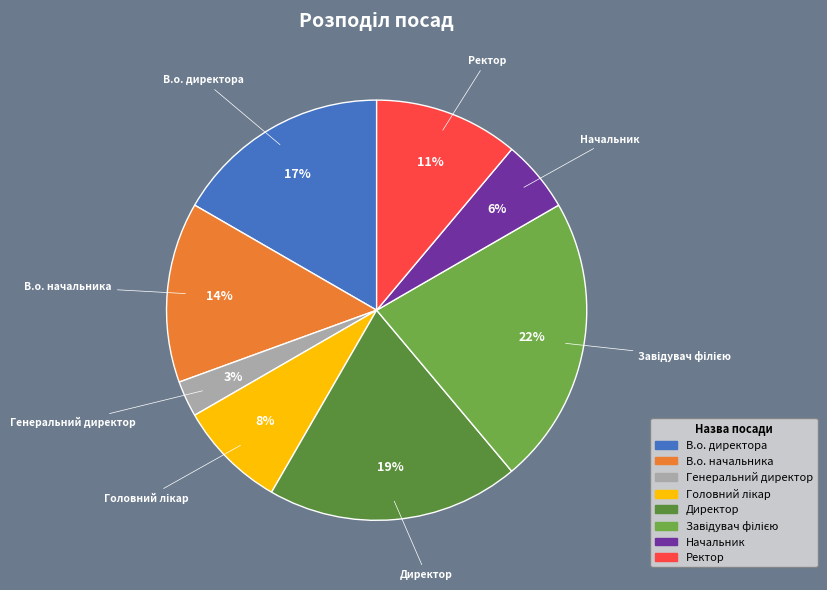

The Генеральний директор slice represents 3% of the pie. True or false?

True